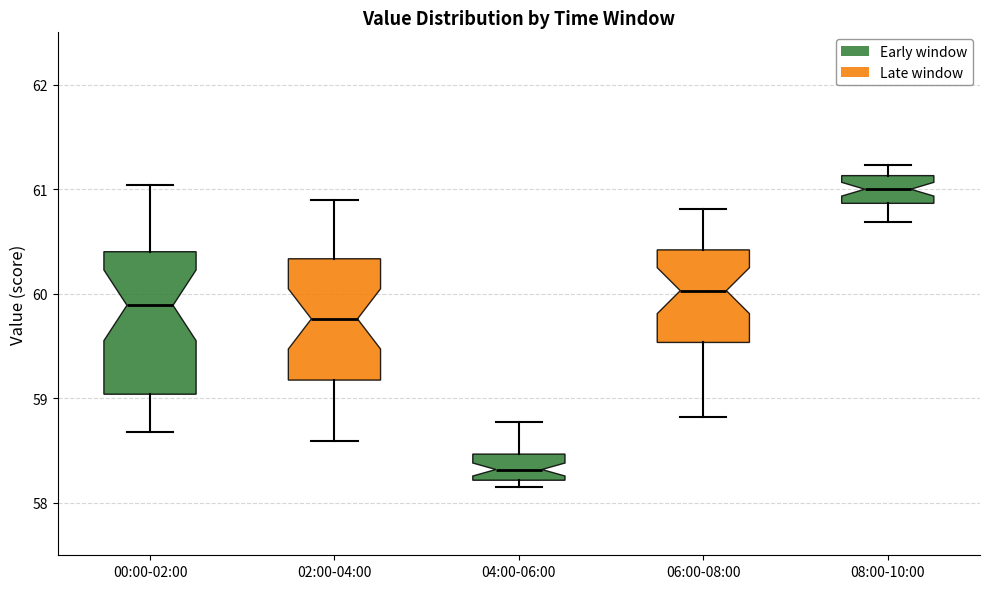

Reading left to right, read every box against the y-axis: the position of its median line, the range the box covers, and the ends of its whiskers. The values are not printed on the chart, so give them approximately, as read against the axis.

00:00-02:00: median 59.9, box 59.0 to 60.4, whiskers 58.7 to 61.0
02:00-04:00: median 59.8, box 59.2 to 60.3, whiskers 58.6 to 60.9
04:00-06:00: median 58.3, box 58.2 to 58.5, whiskers 58.2 (just below the box's lower edge) to 58.8
06:00-08:00: median 60.0, box 59.5 to 60.4, whiskers 58.8 to 60.8
08:00-10:00: median 61.0, box 60.9 to 61.1, whiskers 60.7 to 61.2